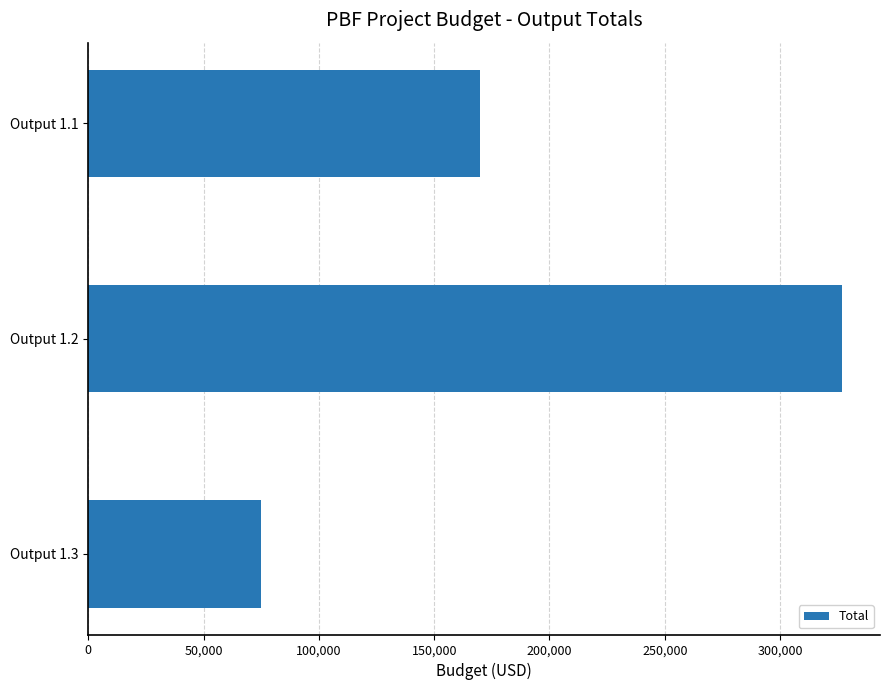

Is it true that the value at Output 1.2 is 125794?

False